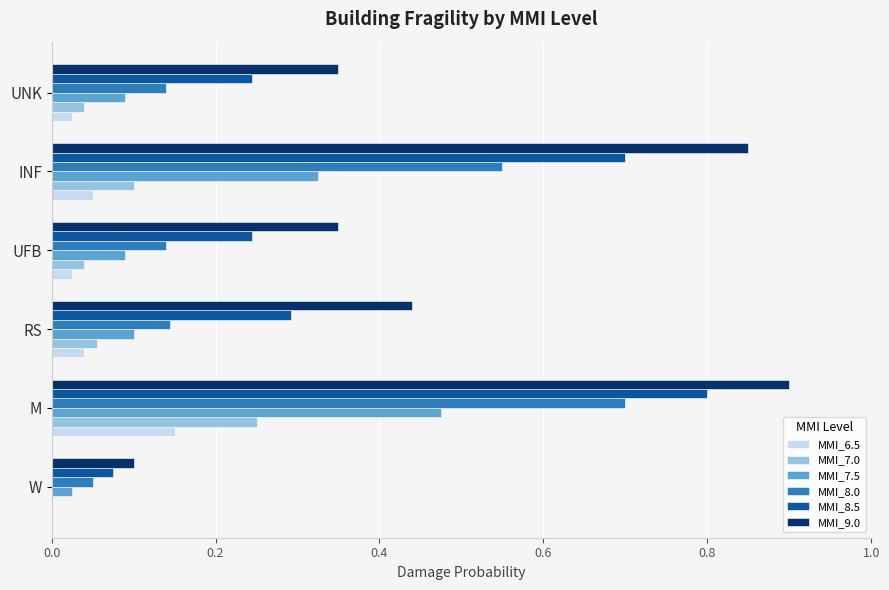

The MMI_8.5 series shows 0.1 at W. True or false?

True